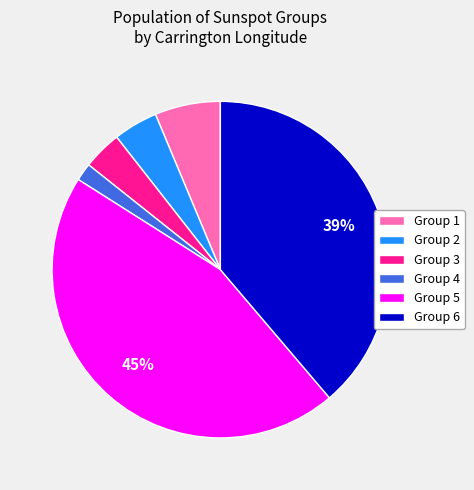

To the nearest percent, what is the average slice percentage?

17%